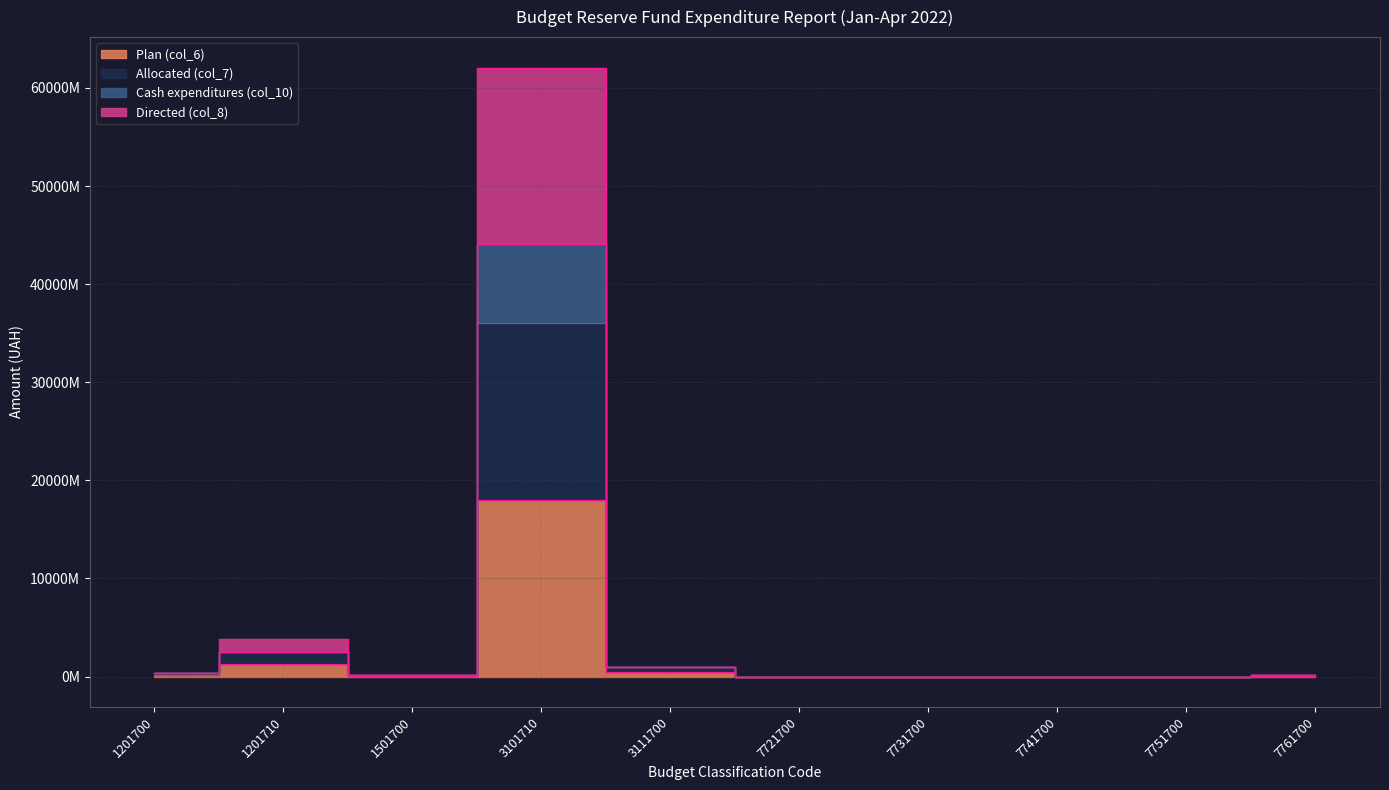

What is the sum of the Plan (col_6) values at 1201710 and 7731700?

1259331895.0